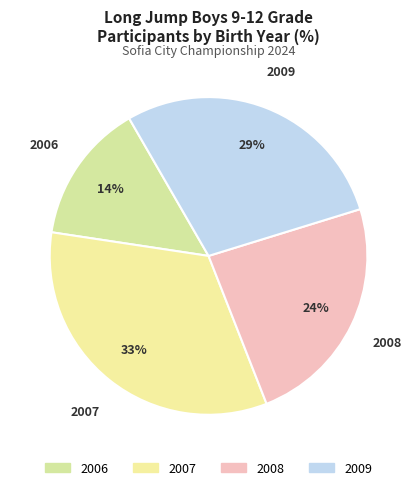

Is there any slice that represents more than half of the pie?

No